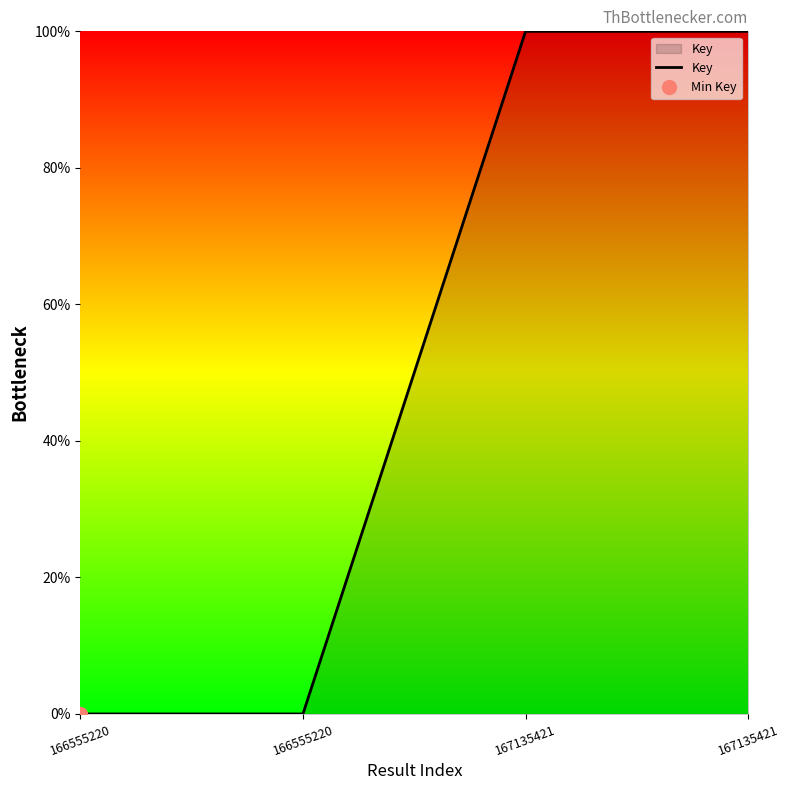

What is the approximate value at 167135421?

1.0